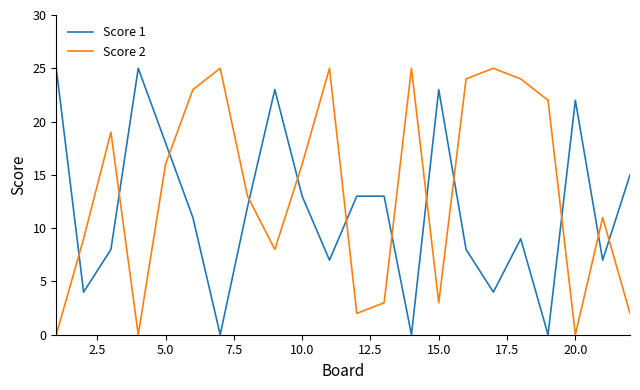

What is the difference between the maximum and minimum values in the Score 1 series?

25